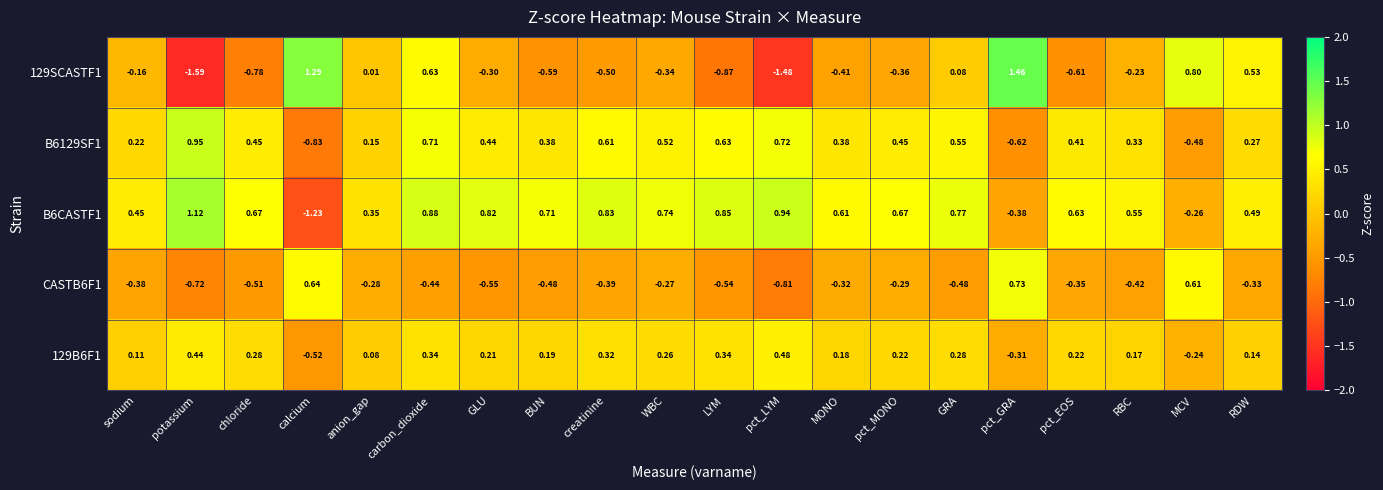

Is the value of B6129SF1 at MONO greater than the value of 129SCASTF1 at chloride?

Yes